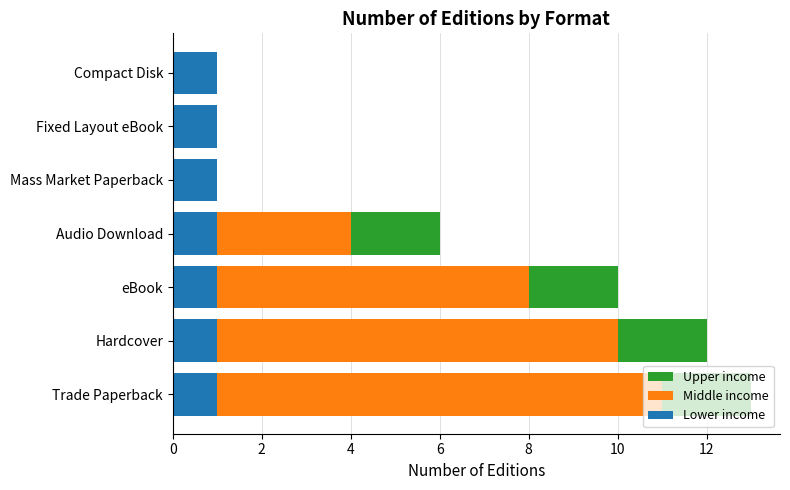

What is the spread (max minus min) of values at 6?

5.2